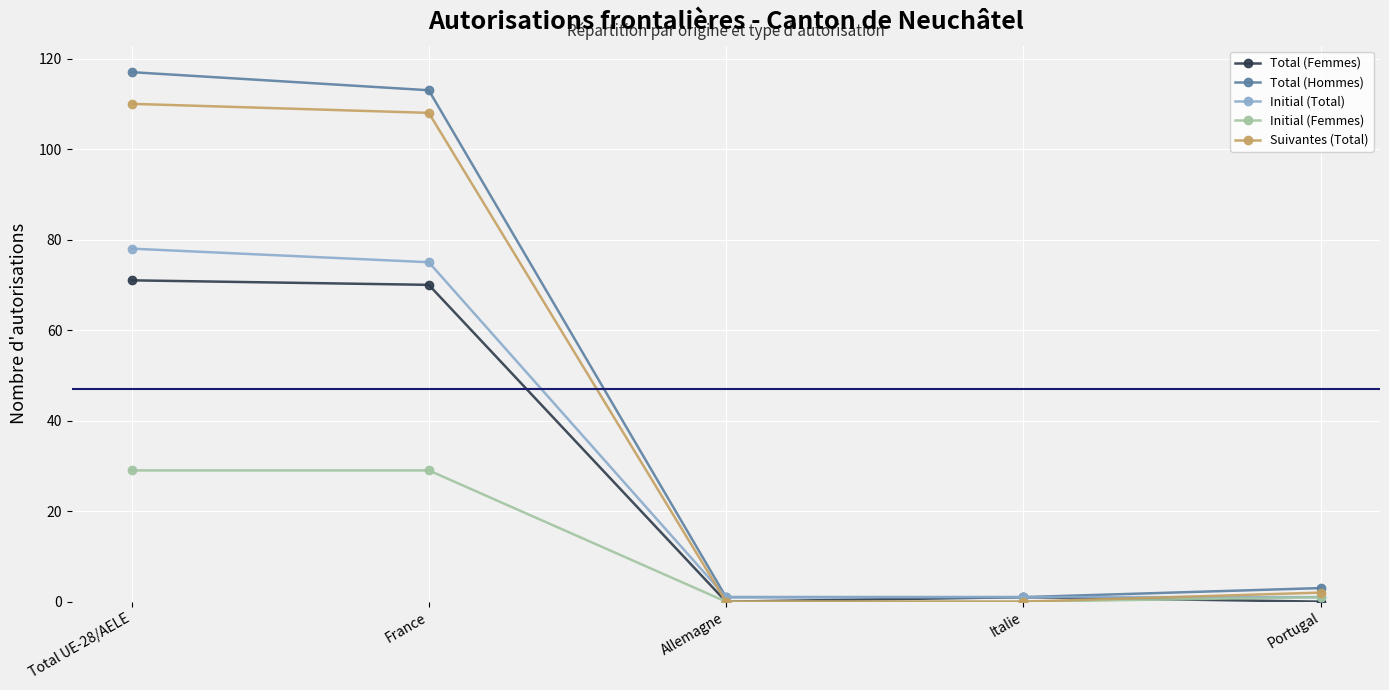

Which series has the largest range (max minus min)?

Total (Hommes)